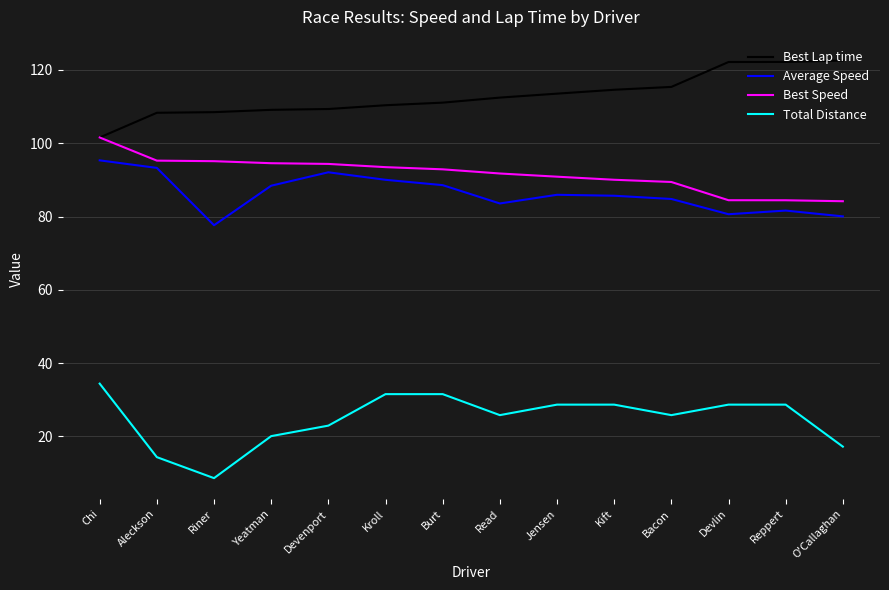

What is the average value of the Total Distance series?

24.8